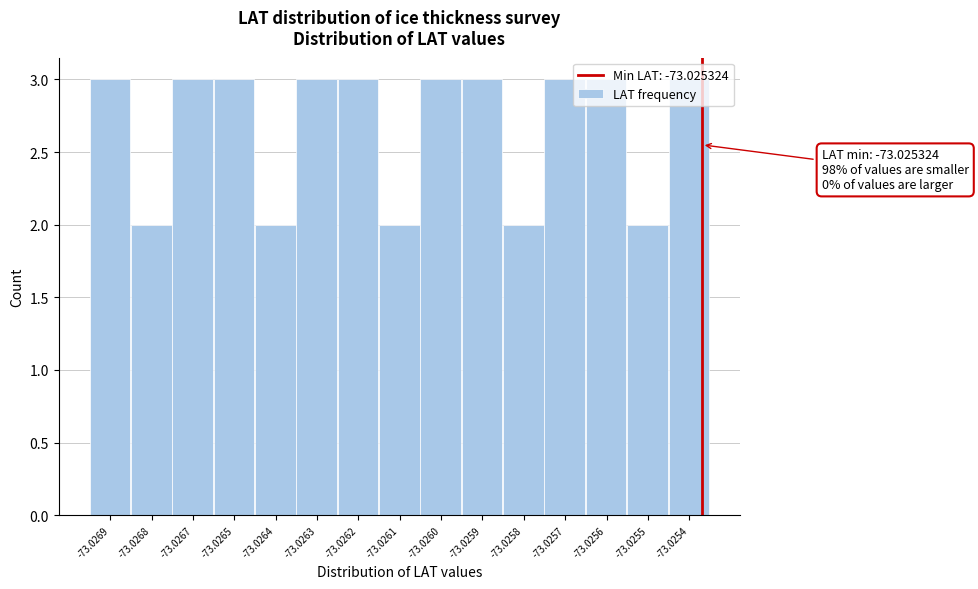

What is the sum of all values?

40